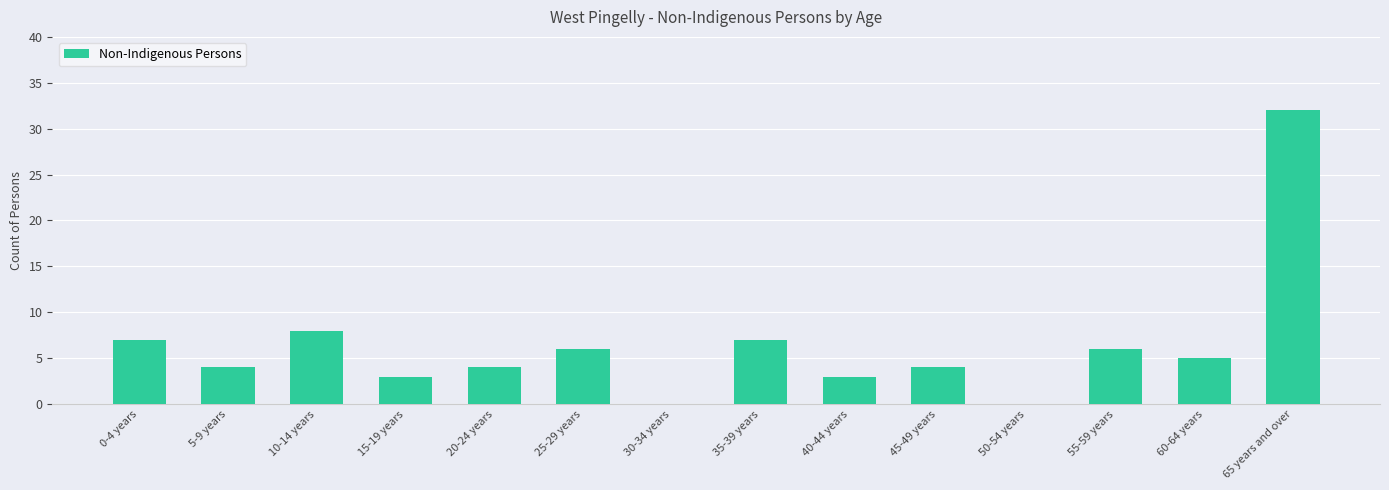

The value at 0-4 years is 7. True or false?

True